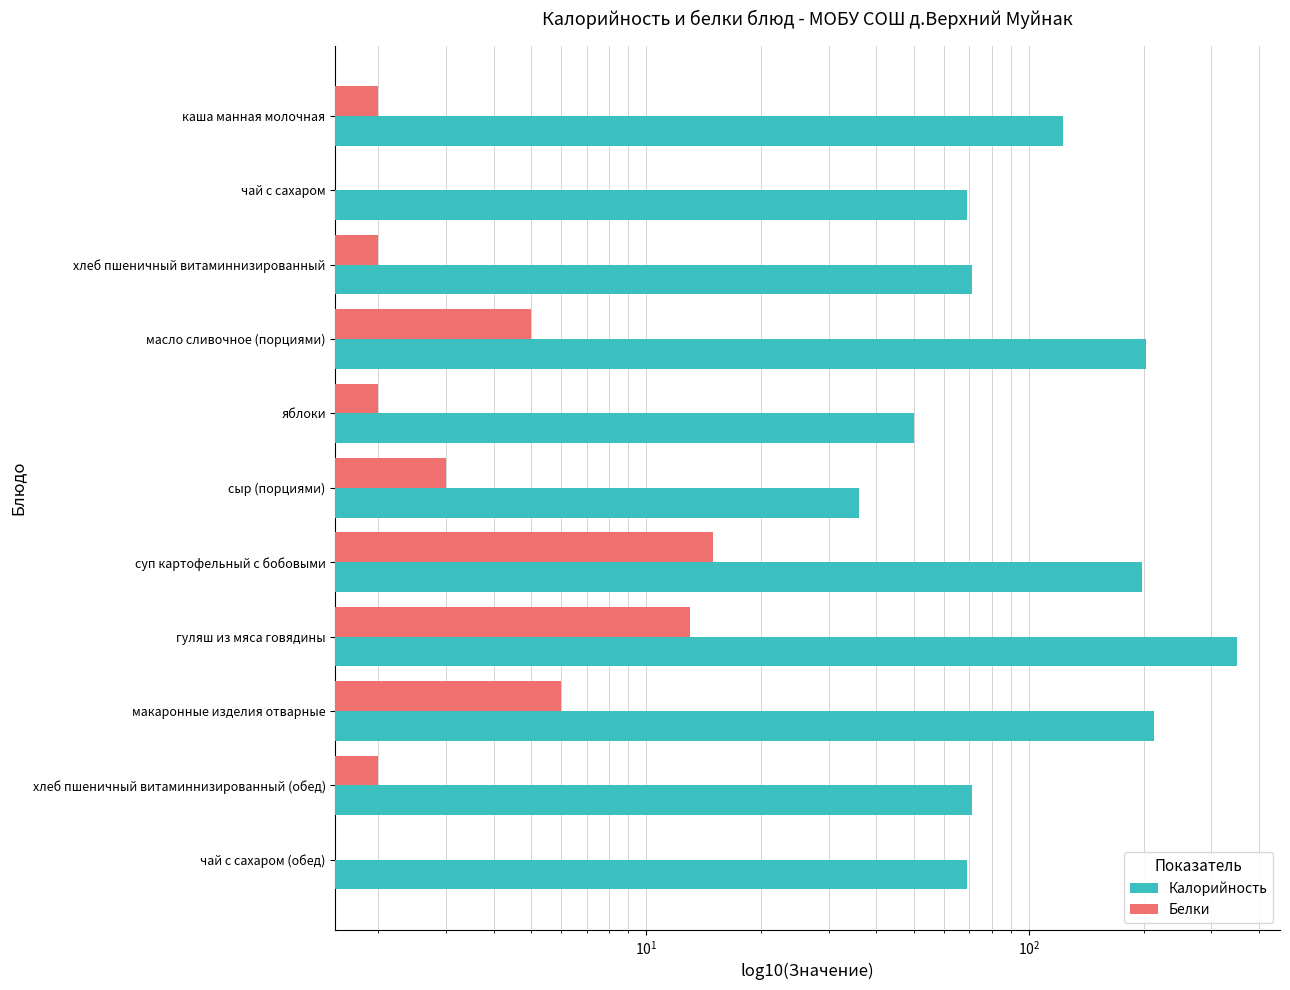

Reading left to right, list all the values displayed in this chart.

Калорийность: 123	69	71	202	50	36	197	350	212	71	69
Белки: 2	0	2	5	2	3	15	13	6	2	0